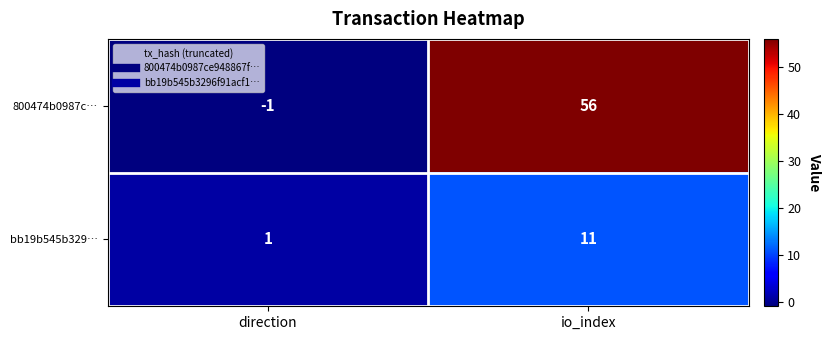

What is the spread (max minus min) of values at io_index?

45